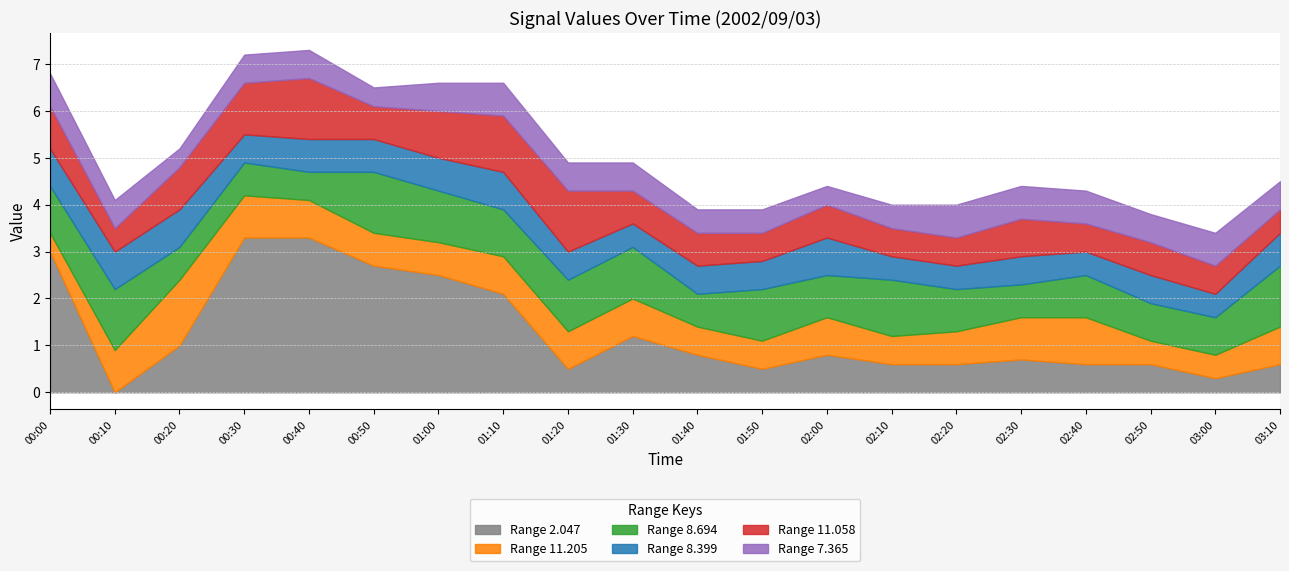

How many times do 11.205 and 2.047 cross each other?

7